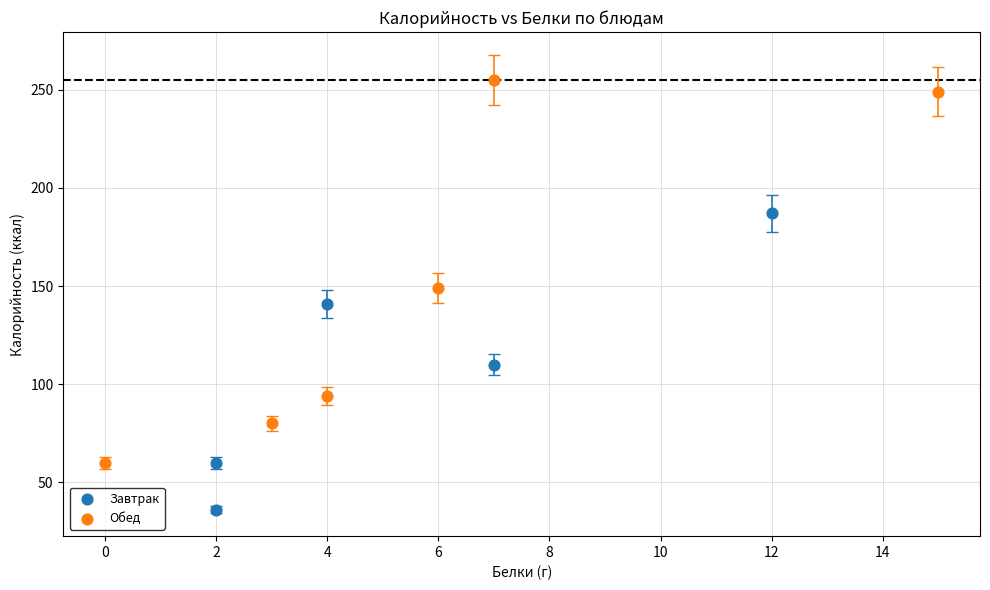

Which series reaches the maximum Y coordinate?

Обед